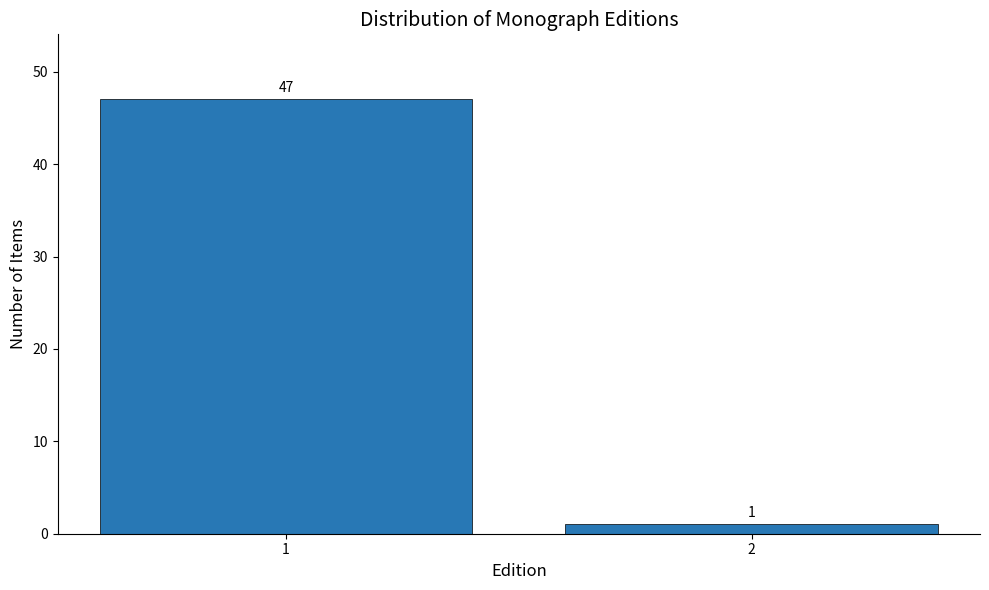

Reading right to left, extract all data points from this chart.

1	47